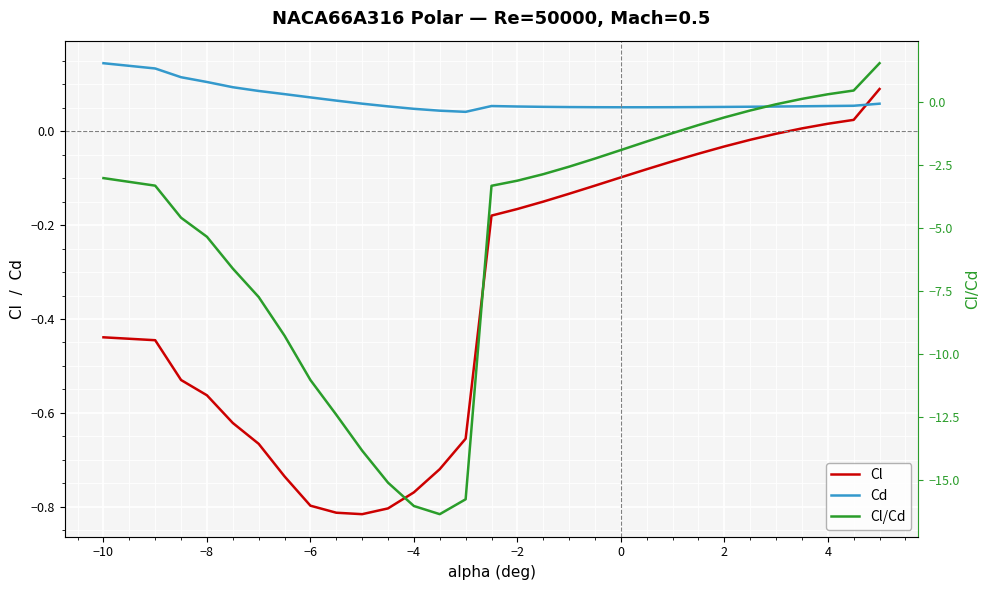

How many intersections are there between Cl and Cl/Cd?

1